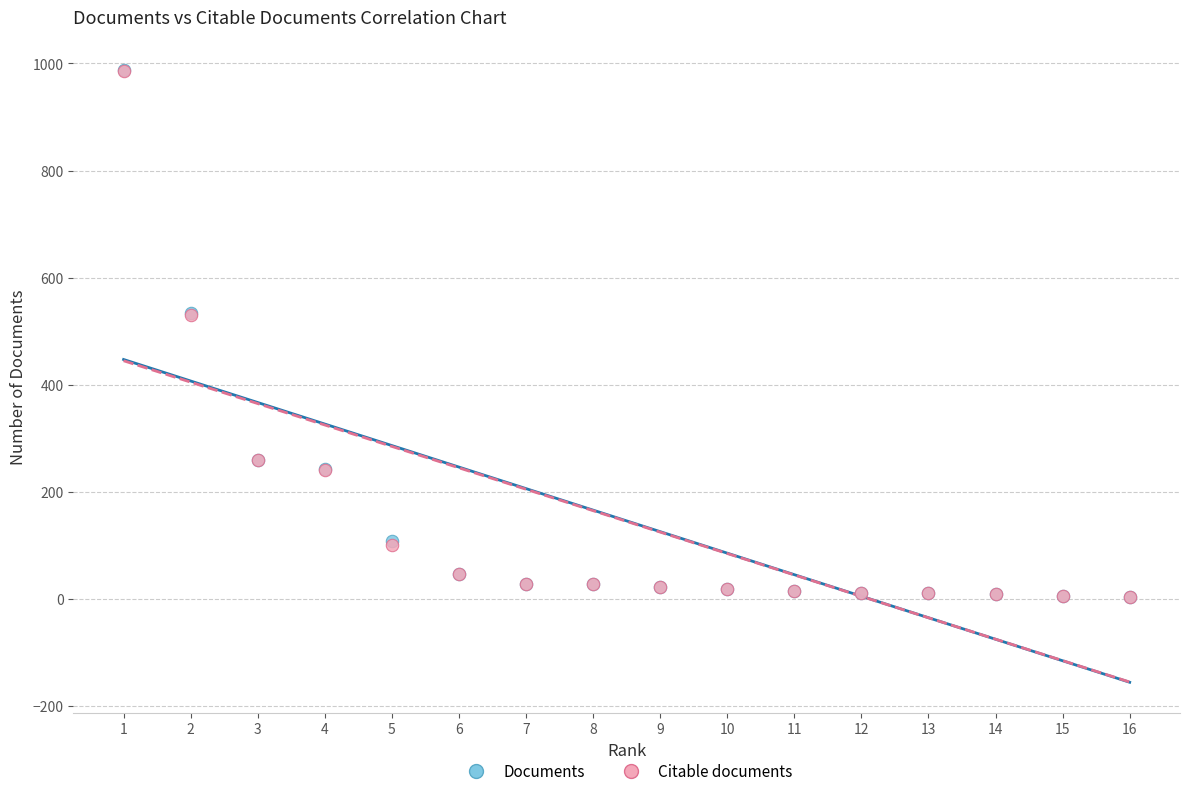

What are all the series names shown in the legend?

Documents, Citable documents